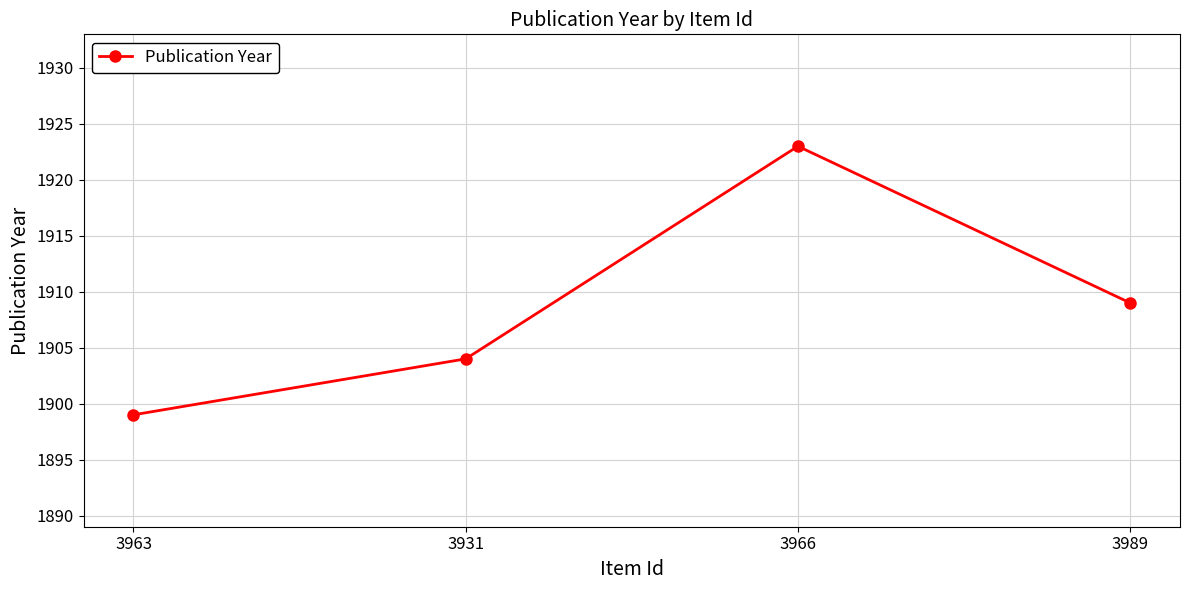

The value at 3963 is 2999. True or false?

False